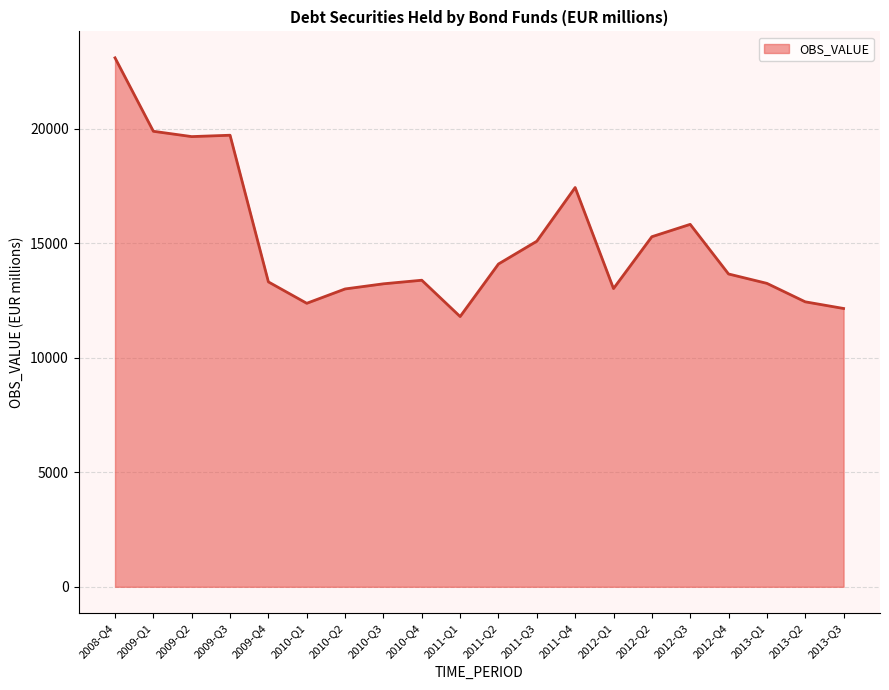

What is the change in value from 2011-Q2 to 2012-Q3?

+1729.9